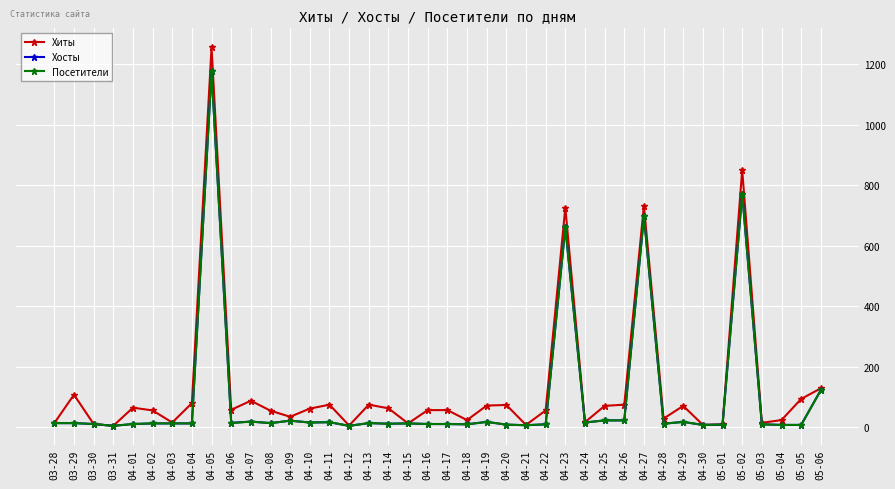

At which category is the sum across all series the highest?

04-05